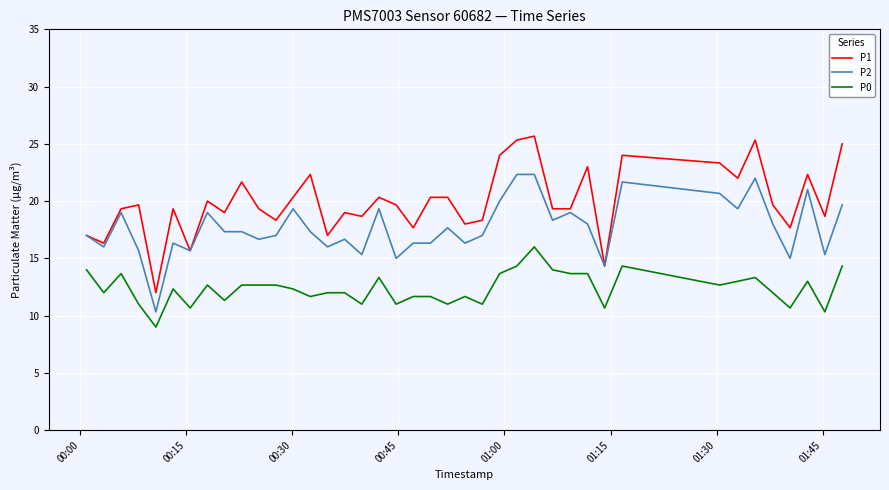

Rank the series by their average value, from lowest to highest.

P0, P2, P1